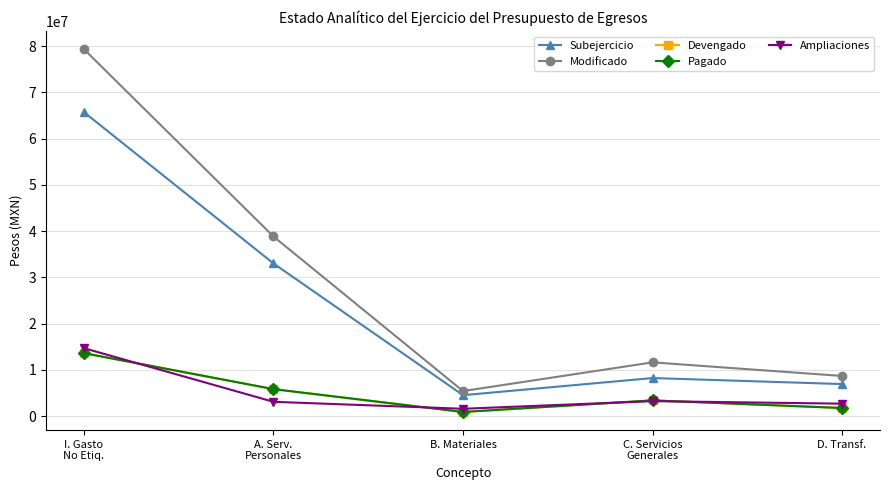

True or false: Pagado and Subejercicio cross at least once.

False